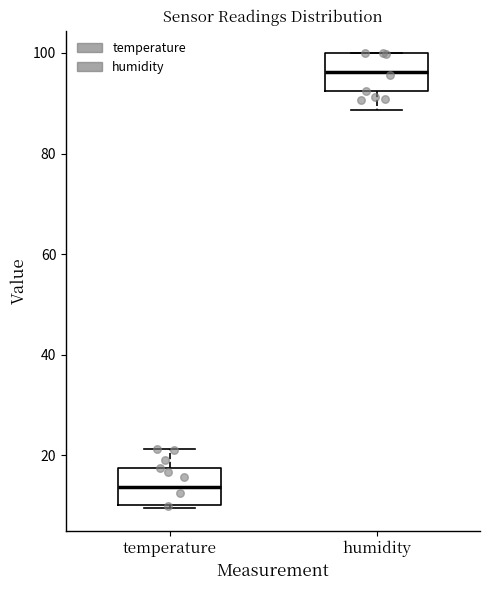

Reading left to right, read every box against the y-axis: the position of its median line, the range the box covers, and the ends of its whiskers. The values are not printed on the chart, so give them approximately, as read against the axis.

temperature: median 14, box 10 to 18, whiskers 10 to 22
humidity: median 96, box 92 to 100, whiskers 88 to 100